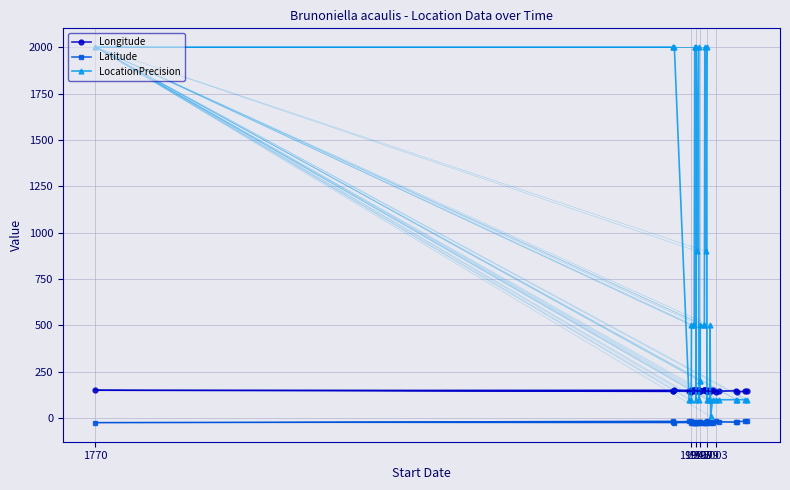

In Latitude, how many points are lower than both neighbors (excluding endpoints)?

10